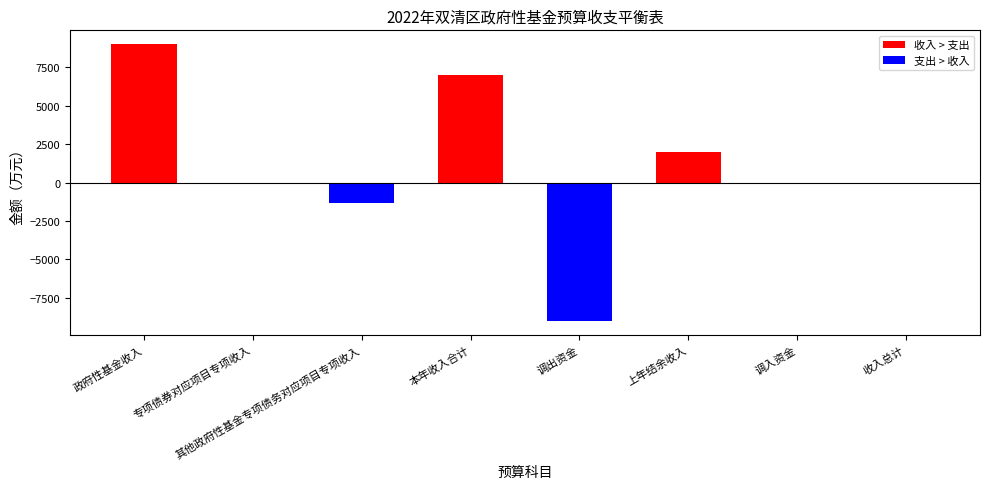

What is the change in value from 其他政府性基金专项债务对应项目专项收入 to 收入总计?

+1327